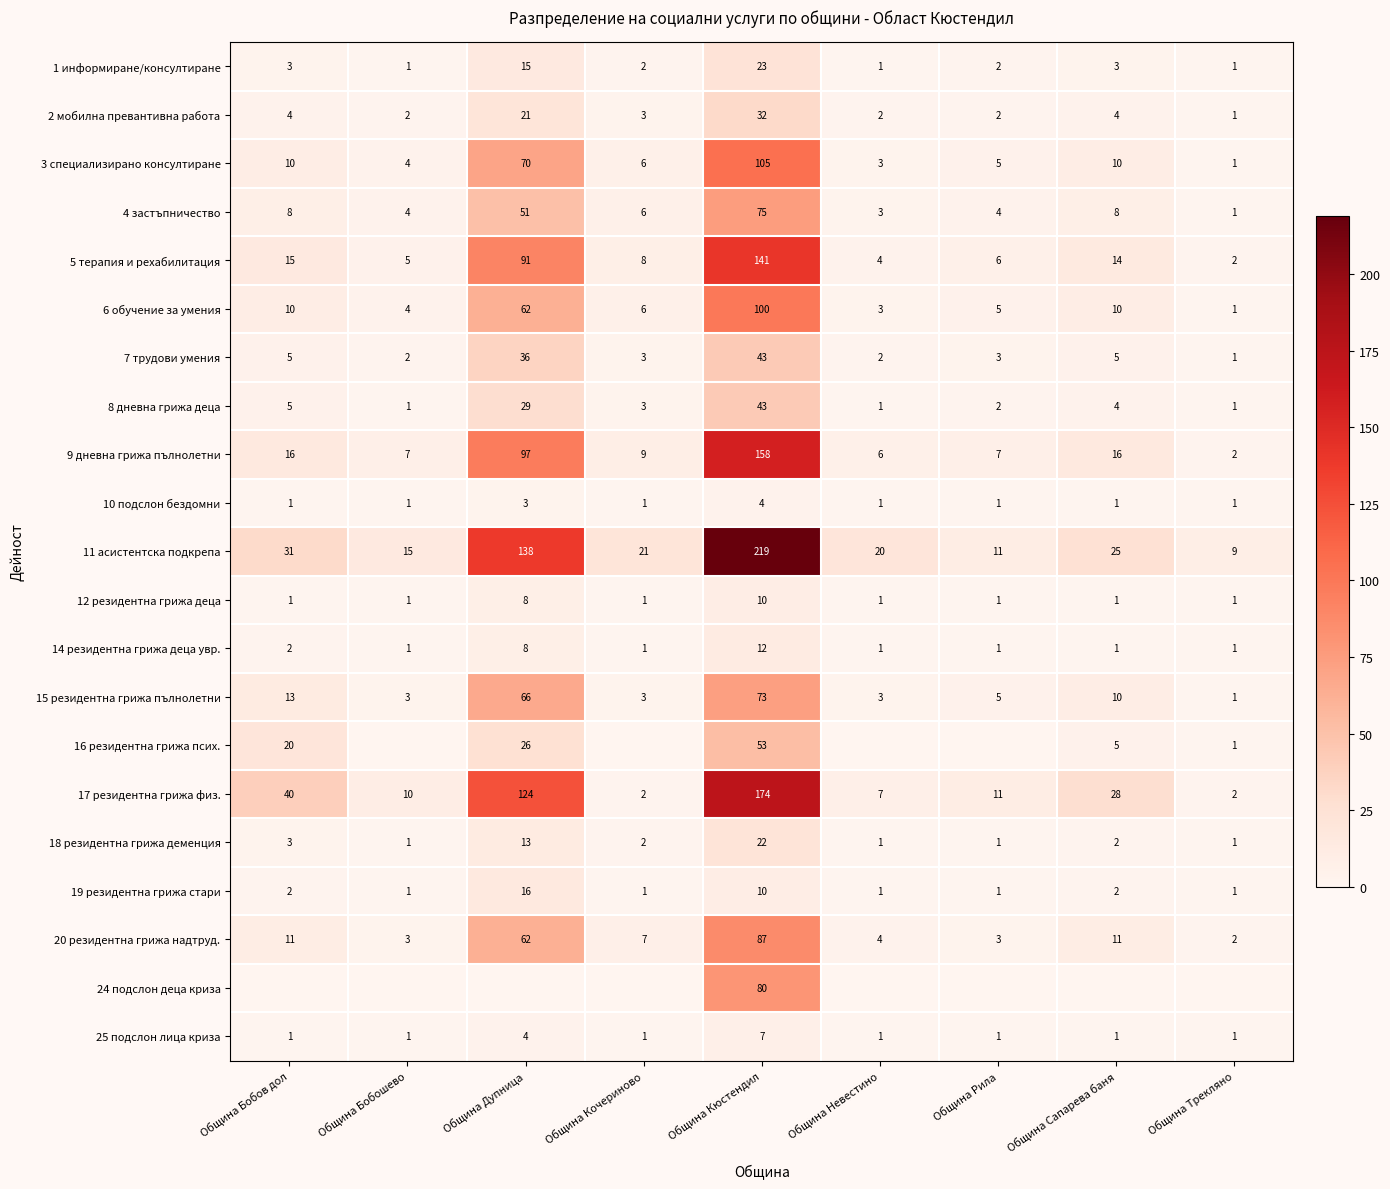

At which label is 8 дневна грижа деца closest to 22?

Община Дупница